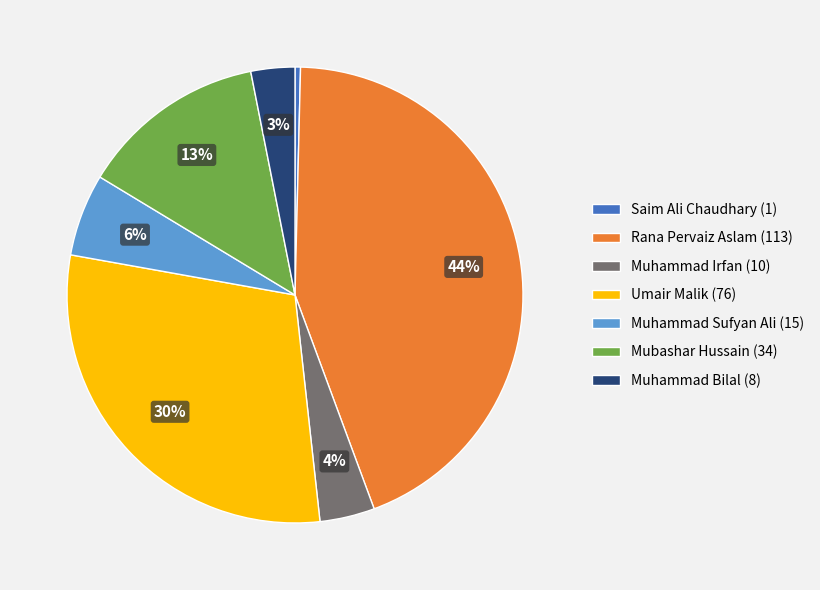

Is the sum of Muhammad Sufyan Ali (15) and Saim Ali Chaudhary (1) greater than half?

No